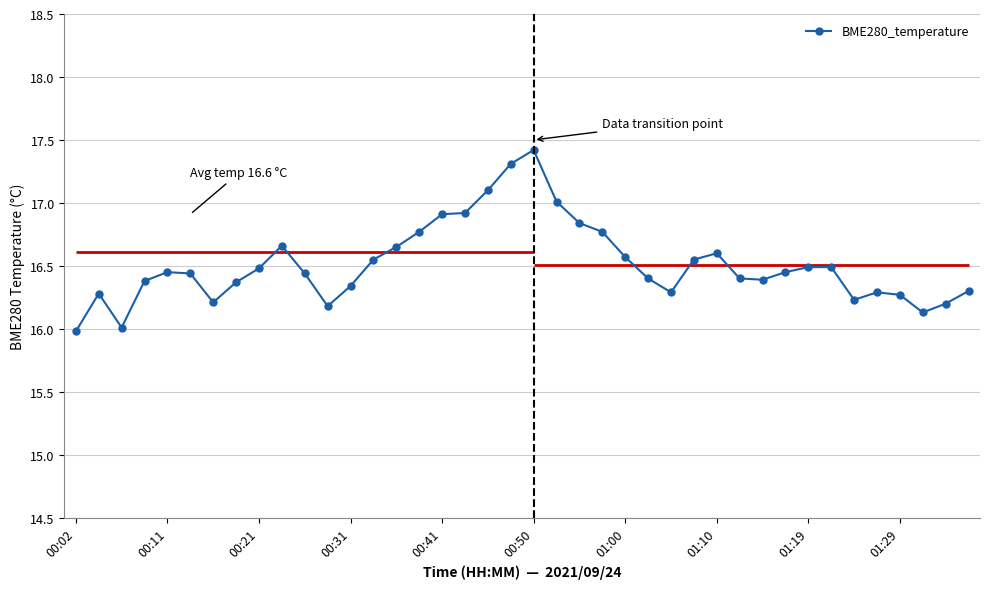

Is it true that BME280_temperature equals 16.6 at 01:10?

True